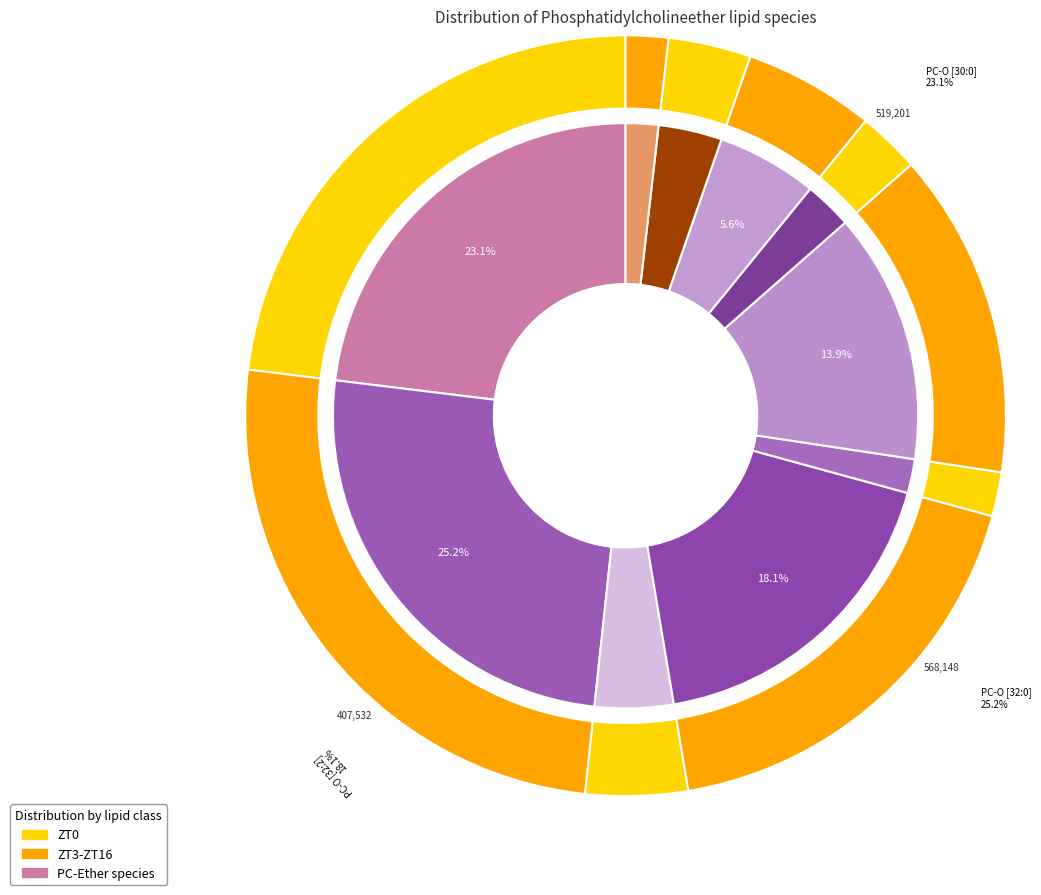

Does PC-O [38:6] represent more than half of the total?

No